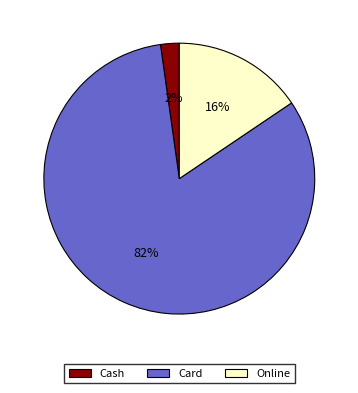

How many segments does this pie chart have?

3